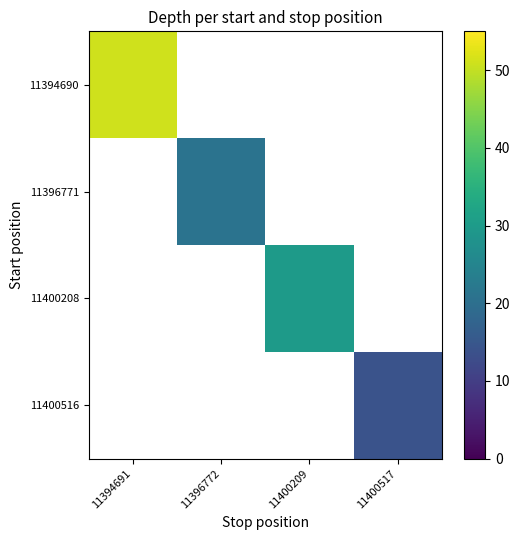

Where is 11394690 nearest to the value 51?

11394691